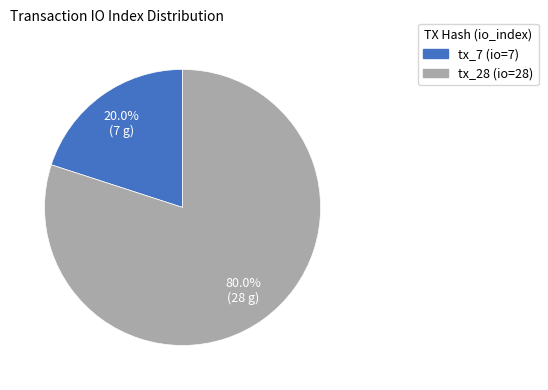

Is there any slice that represents more than half of the pie?

Yes